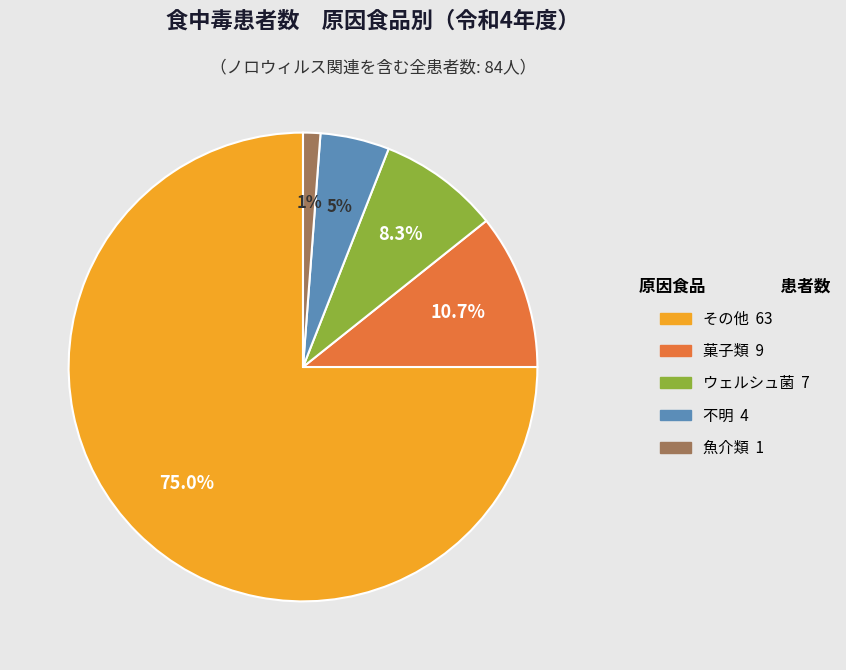

Between 魚介類 and ウェルシュ菌, which is larger?

ウェルシュ菌